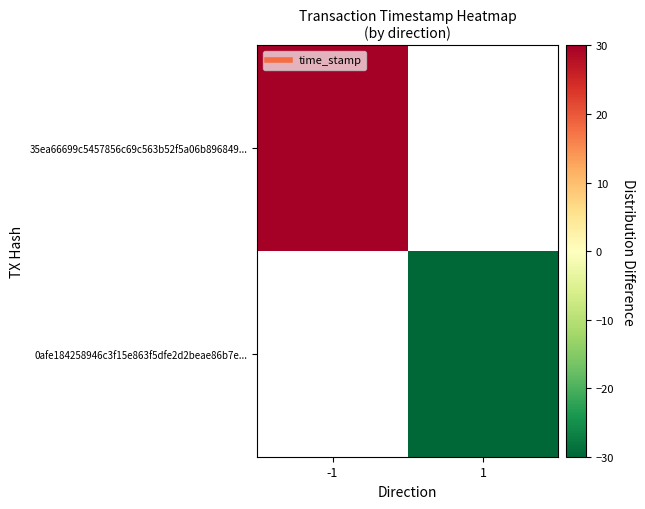

How many series are shown in this chart?

2